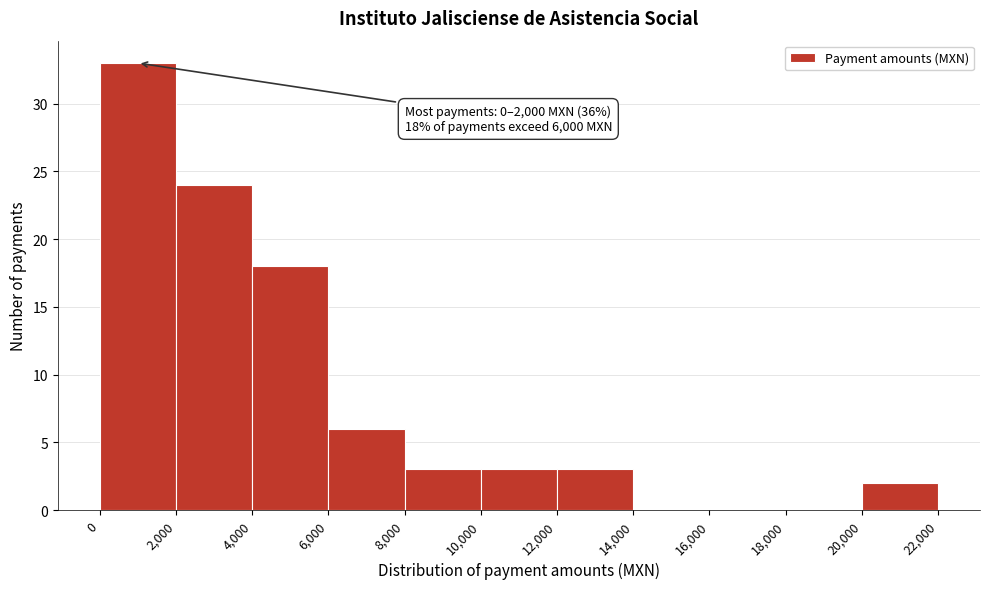

Over which range of the x-axis is the bar tallest?

0 to 2,000